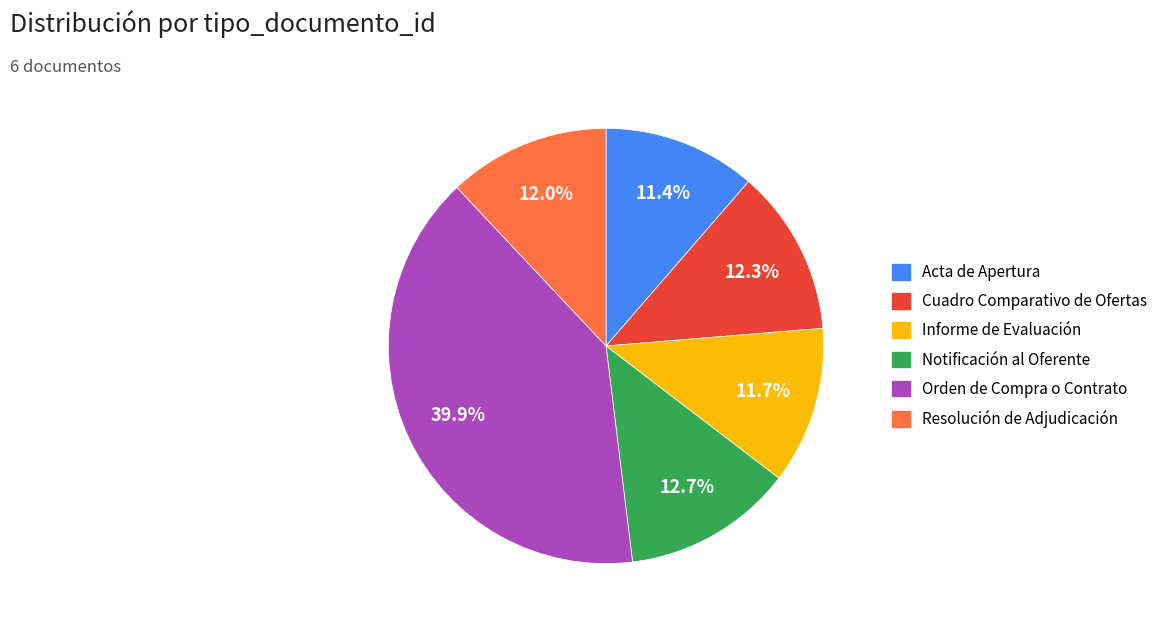

Which has a higher value, Informe de Evaluación or Notificación al Oferente?

Notificación al Oferente